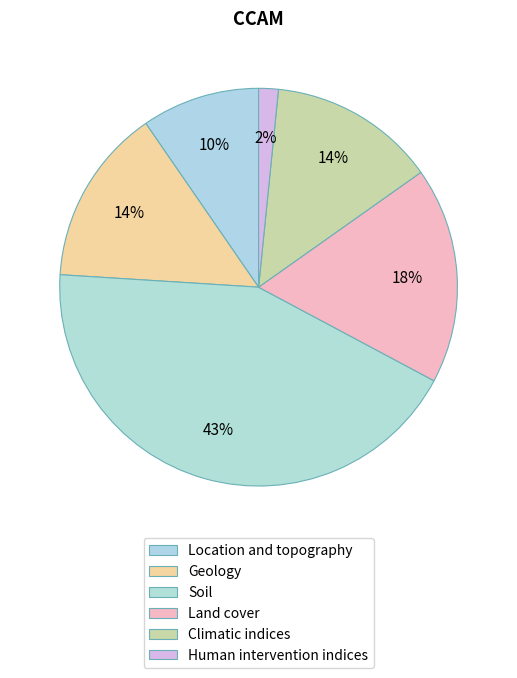

Do Soil and Geology together represent more than half of the pie?

Yes